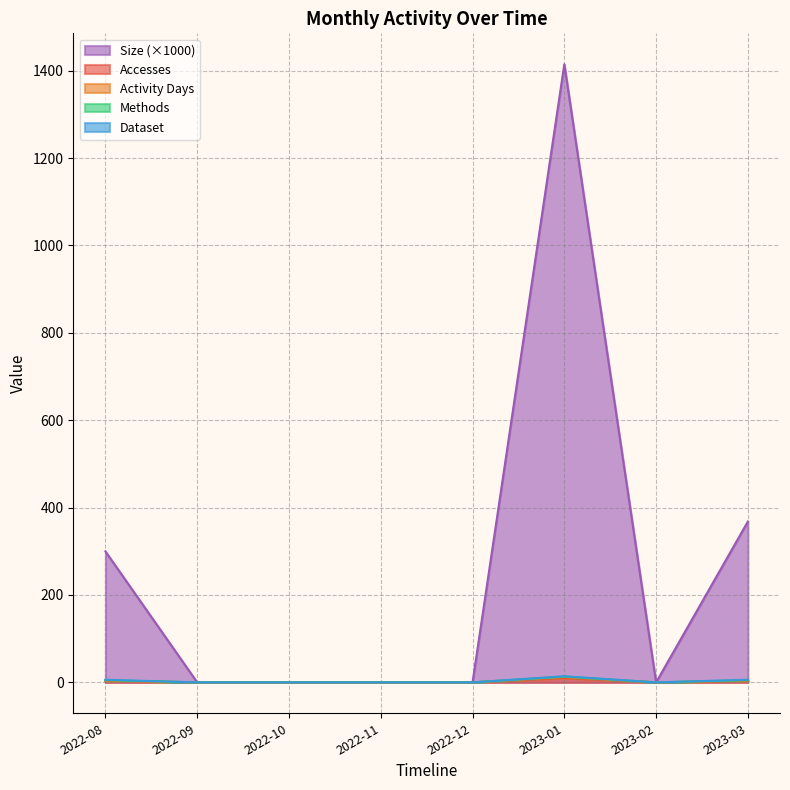

What is the difference between the maximum and minimum values in the Size series?

1414.7